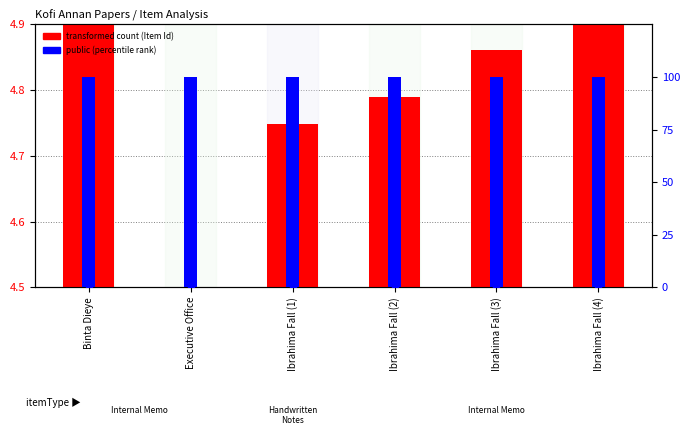

Is the value of transformed count (Item Id) at Ibrahima Fall (2) greater than the value of public (percentile rank) at Executive Office?

No